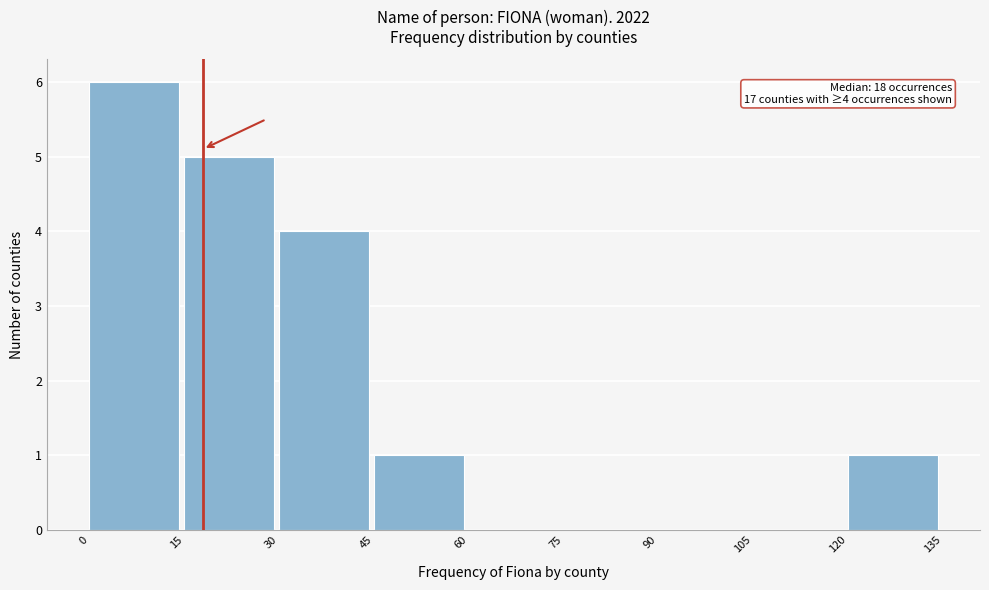

Which range on the x-axis has the tallest bar?

0 to 15